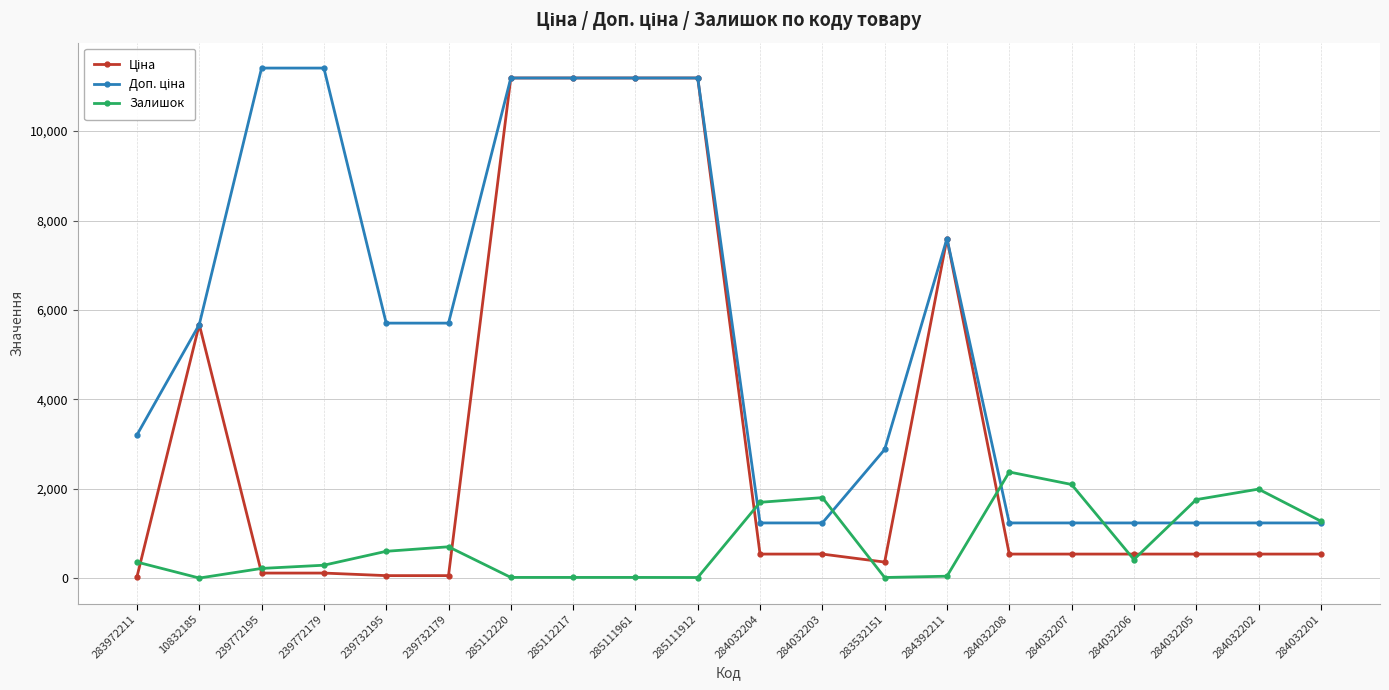

At how many categories does at least one series exceed 3354?

10